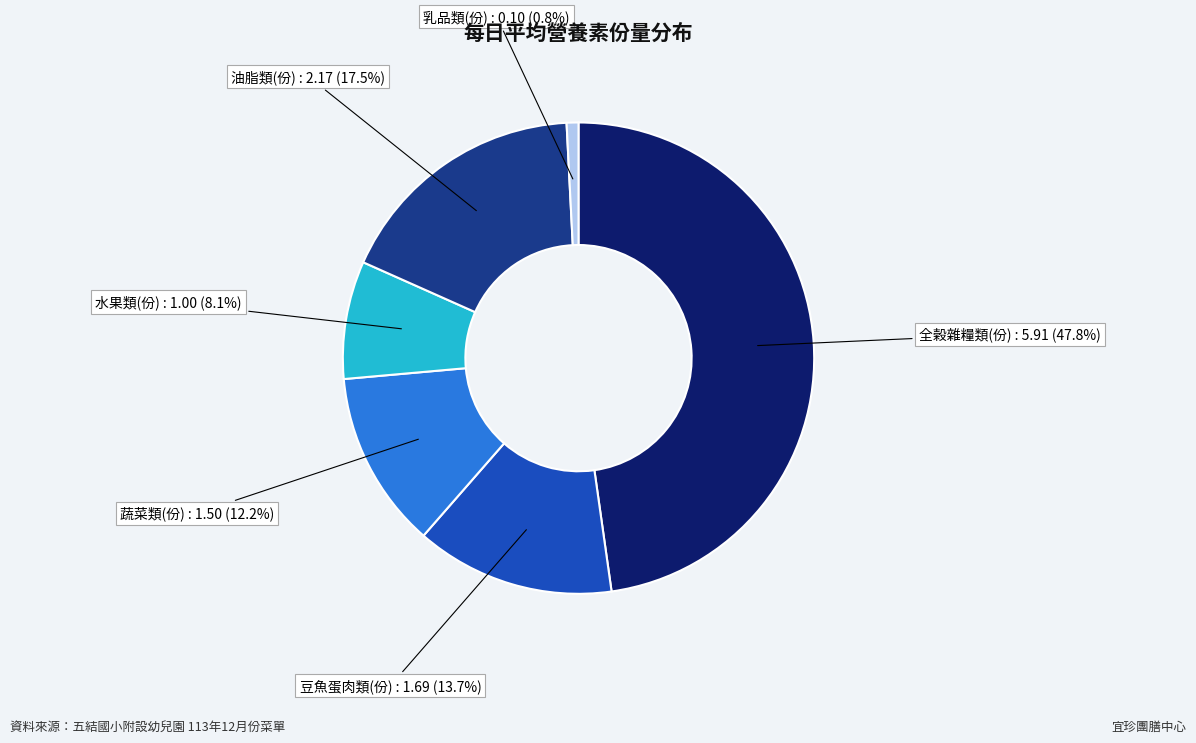

Is there any slice that represents more than half of the pie?

No